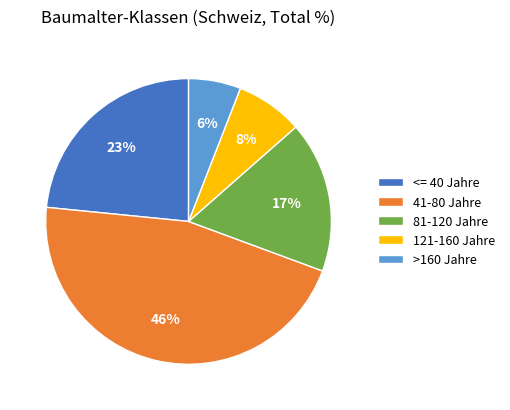

Combined, do >160 Jahre and 81-120 Jahre account for over 50%?

No